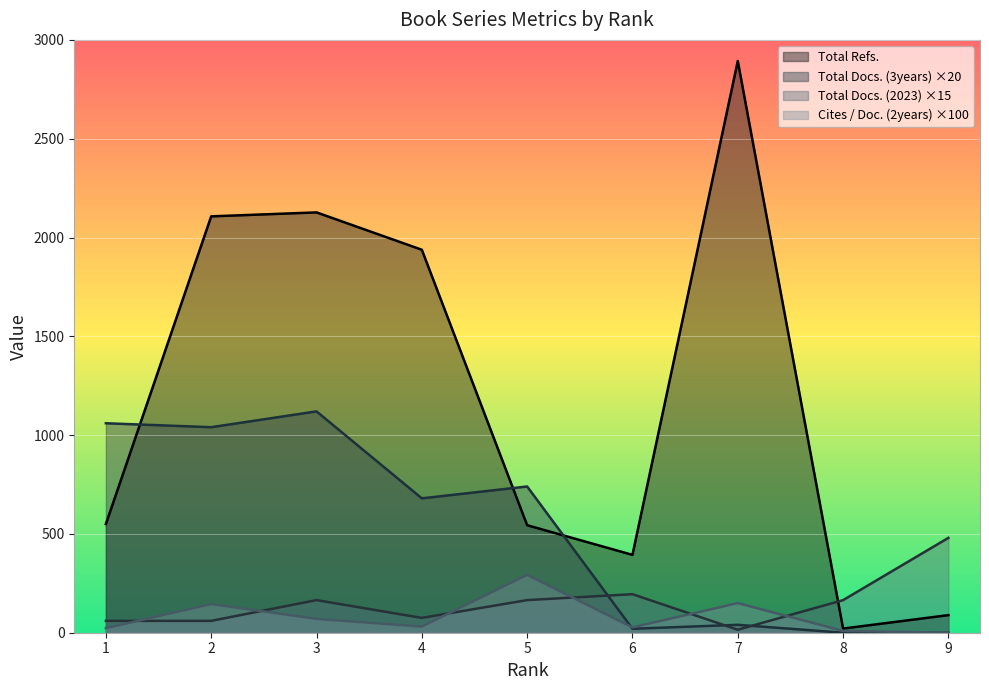

True or false: Total Refs. and Cites / Doc. (2years) cross at least once.

False